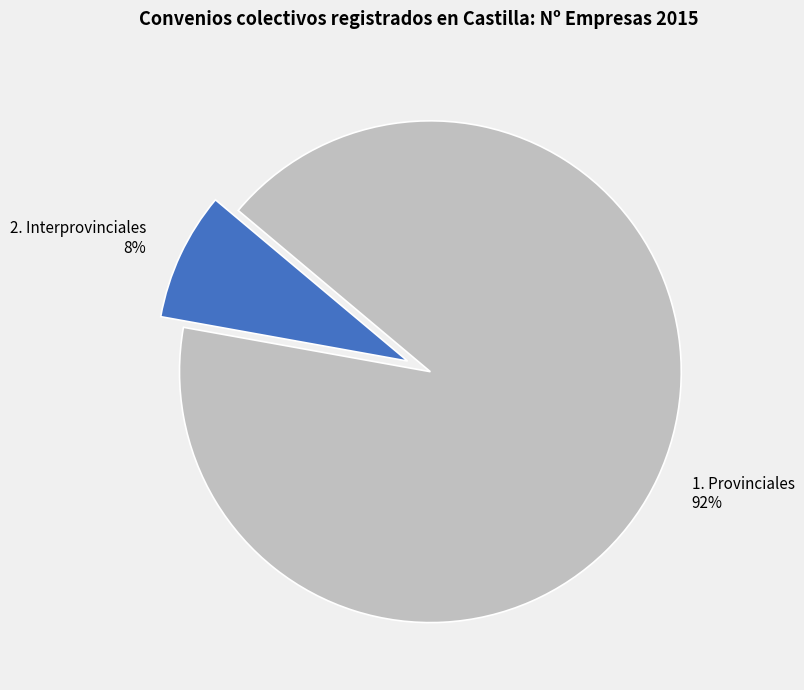

How many slices are in this pie chart?

2